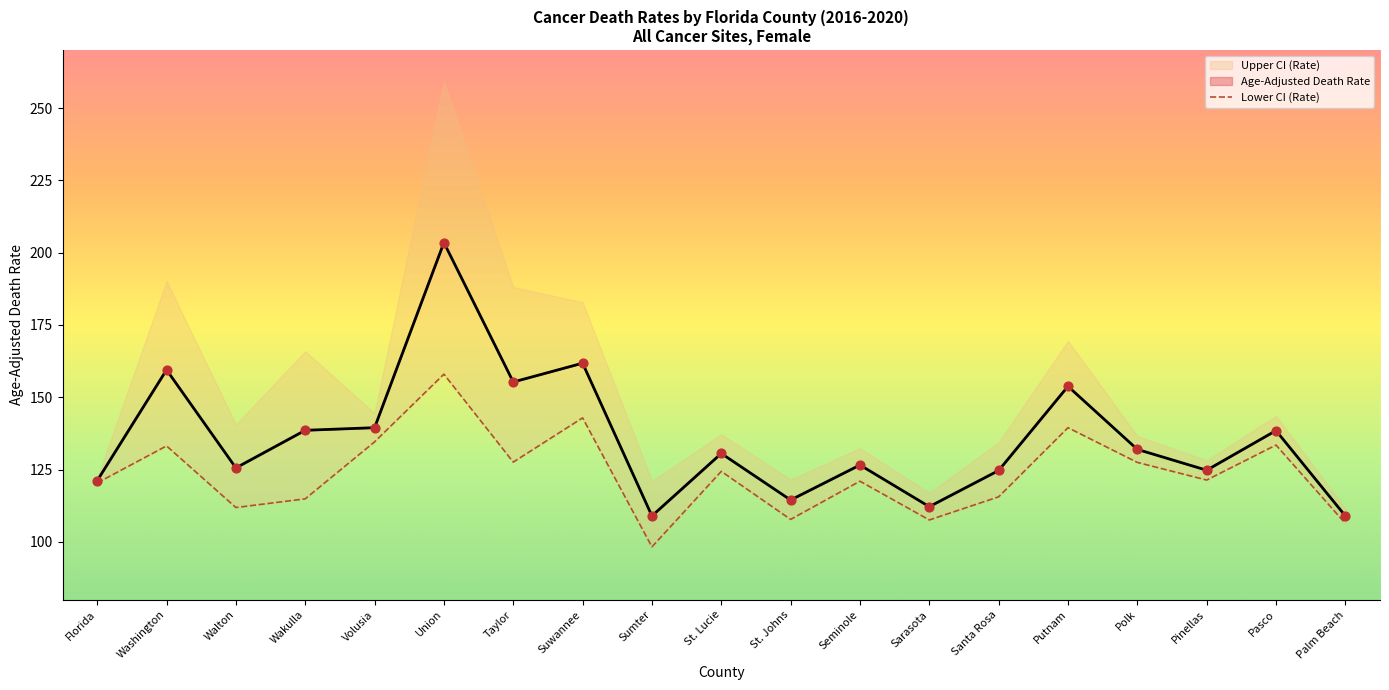

What is the change in value from Volusia to Pinellas?

-13.2